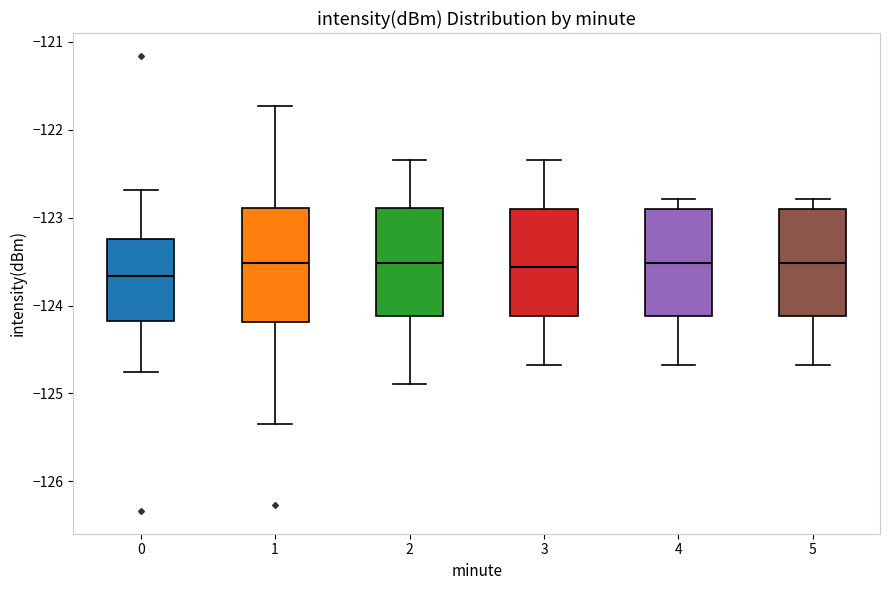

Reading left to right, transcribe this box plot: for each box, give where its median line is, the range the box spans, and where its two whiskers end, as read against the y-axis. The values are not printed on the chart, so give them approximately, as read against the axis.

0: median -123.7, box -124.2 to -123.2, whiskers -124.8 to -122.7
1: median -123.5, box -124.2 to -122.9, whiskers -125.3 to -121.7
2: median -123.5, box -124.1 to -122.9, whiskers -124.9 to -122.3
3: median -123.6, box -124.1 to -122.9, whiskers -124.7 to -122.3
4: median -123.5, box -124.1 to -122.9, whiskers -124.7 to -122.8
5: median -123.5, box -124.1 to -122.9, whiskers -124.7 to -122.8